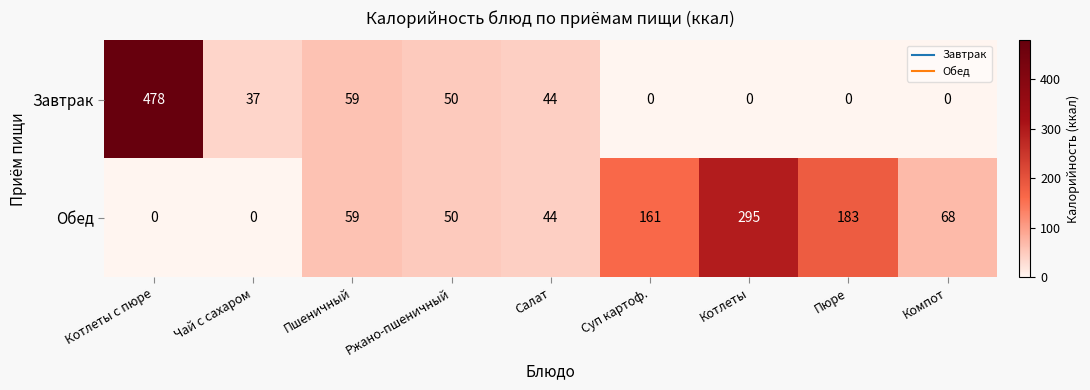

Reading left to right, what are all the values shown in this chart?

Завтрак: 478	37	59	50	44	0	0	0	0
Обед: 0	0	59	50	44	161	295	183	68